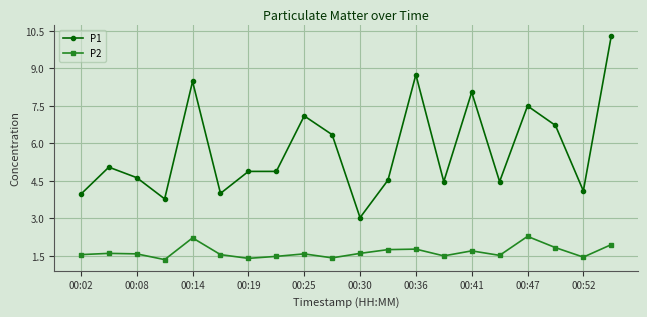

What is the highest value of the P2 series?

2.3